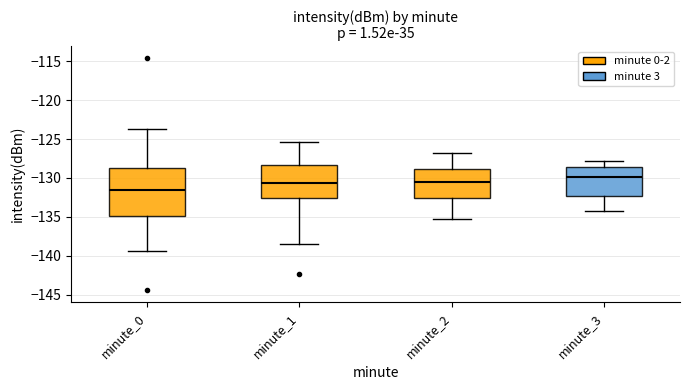

Reading left to right, transcribe this box plot: for each box, give where its median line is, the range the box spans, and where its two whiskers end, as read against the y-axis. The values are not printed on the chart, so give them approximately, as read against the axis.

minute_0: median -131.5, box -135.0 to -128.5, whiskers -139.5 to -123.5
minute_1: median -130.5, box -132.5 to -128.5, whiskers -138.5 to -125.5
minute_2: median -130.5, box -132.5 to -129.0, whiskers -135.0 to -127.0
minute_3: median -130.0, box -132.5 to -128.5, whiskers -134.0 to -128.0